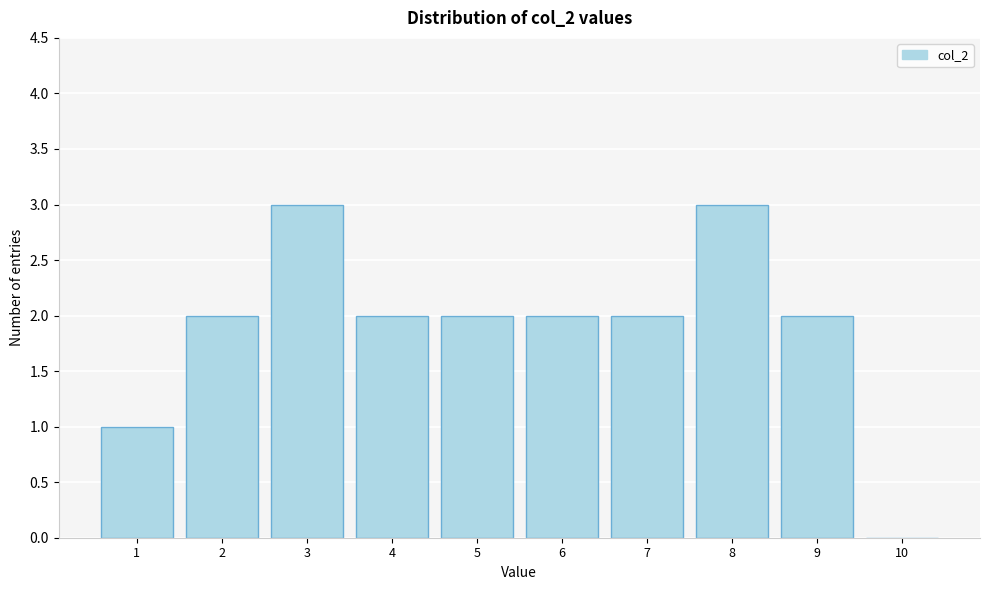

Reading left to right, extract all data points from this chart.

1=1	2=2	3=3	4=2	5=2	6=2	7=2	8=3	9=2	10=0